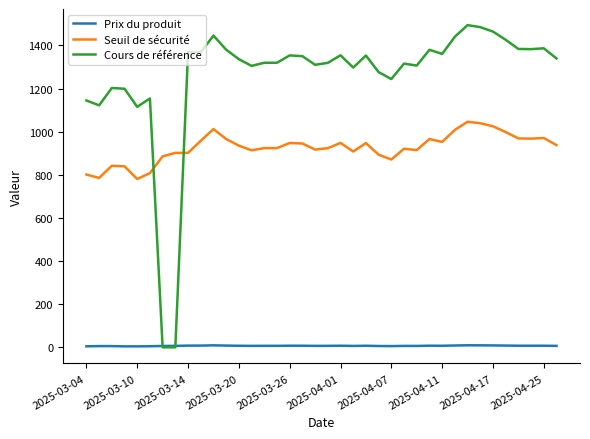

What is the maximum value shown in the chart?

1494.0